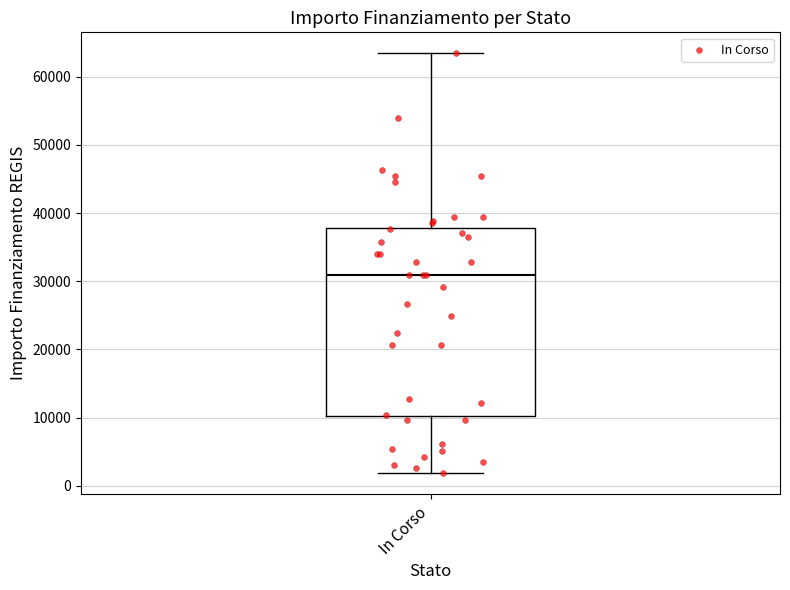

Read this box plot against the y-axis: the position of the median line, the range covered by the box, and the ends of both whiskers. The values are not printed on the chart, so give them approximately, as read against the axis.

median 31000, box 10000 to 38000, whiskers 2000 to 63000